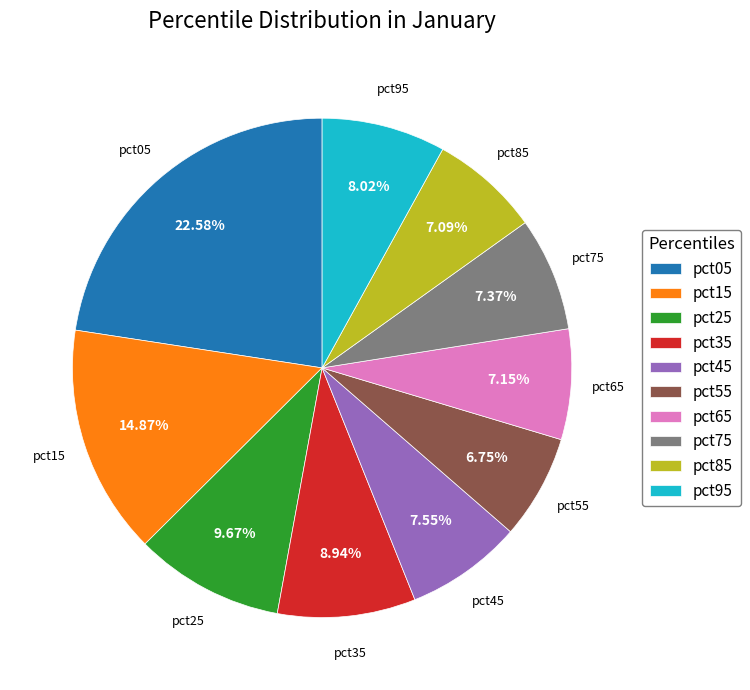

To the nearest percent, what is the average slice percentage?

10%